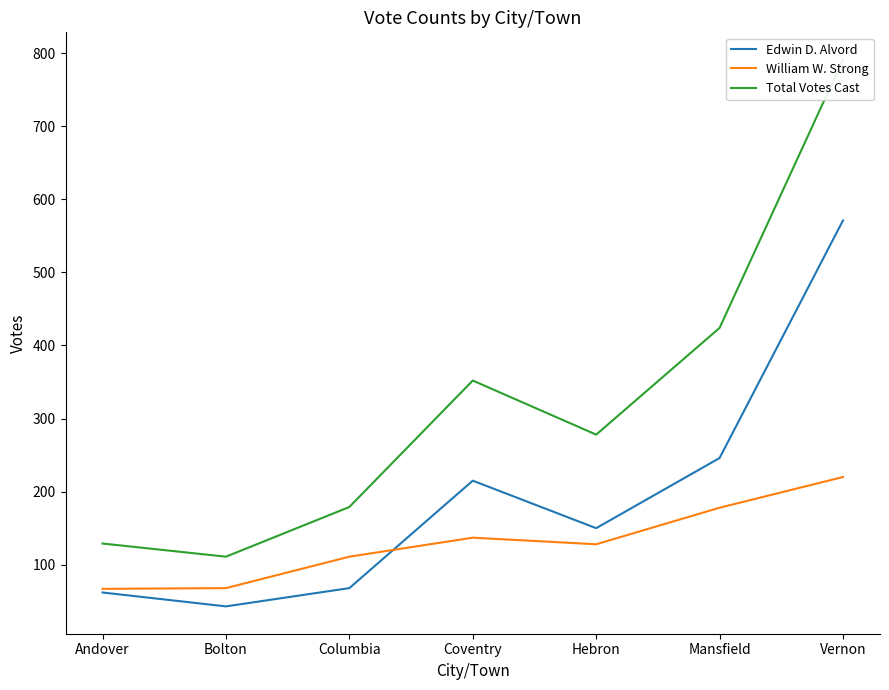

What is the approximate value of Total Votes Cast at Hebron?

278